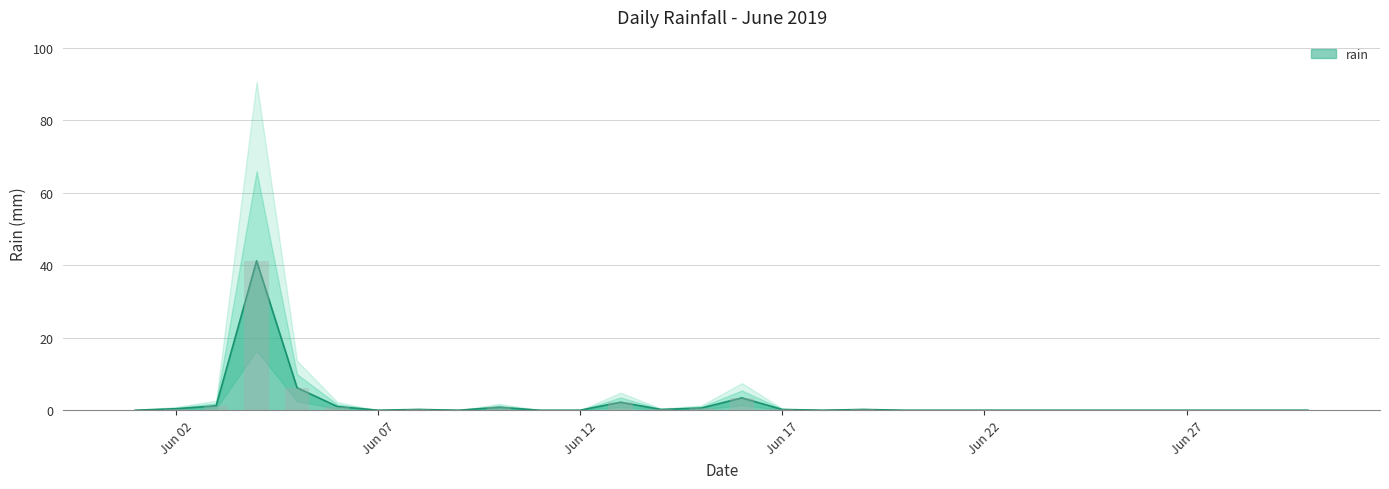

The value at 2019-06-30 is 0.0. True or false?

True